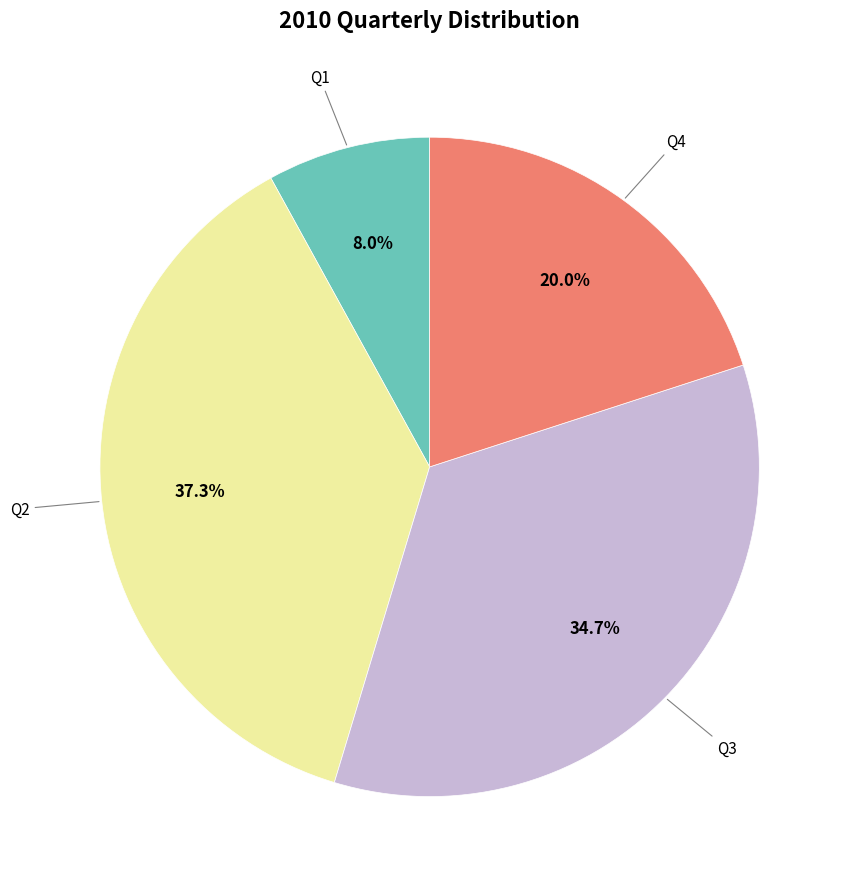

Does any single category account for the majority?

No